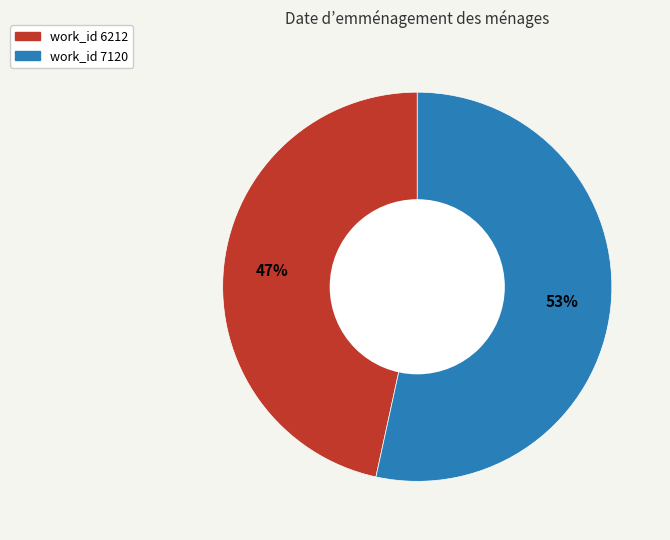

Does any single category account for the majority?

Yes